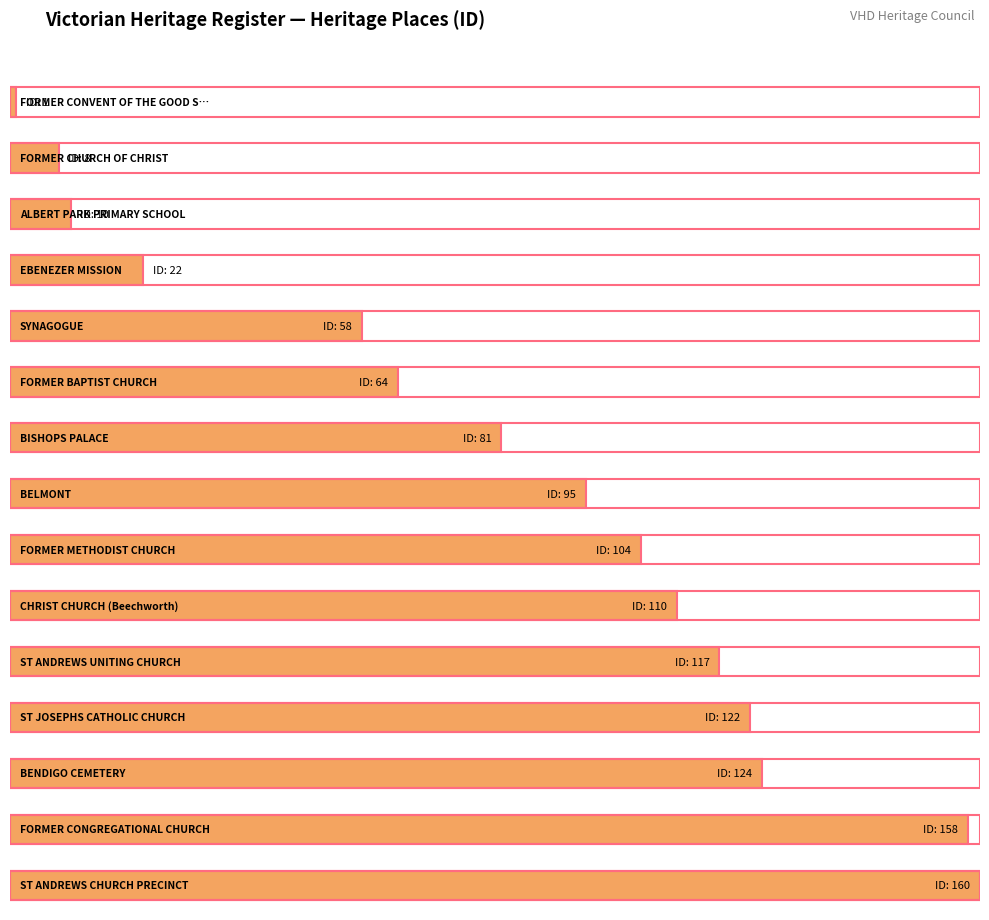

What position from the right is CHRIST CHURCH (Beechworth)?

6